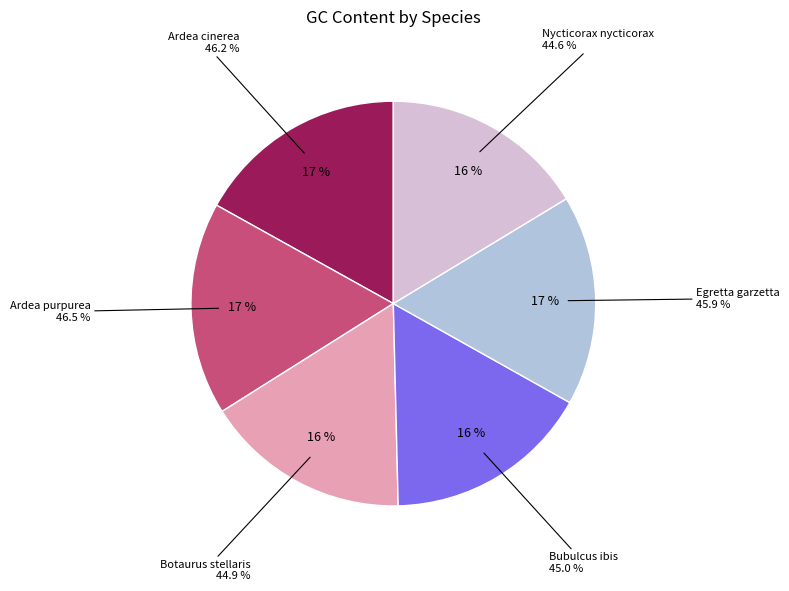

Is there a majority slice in this chart?

No